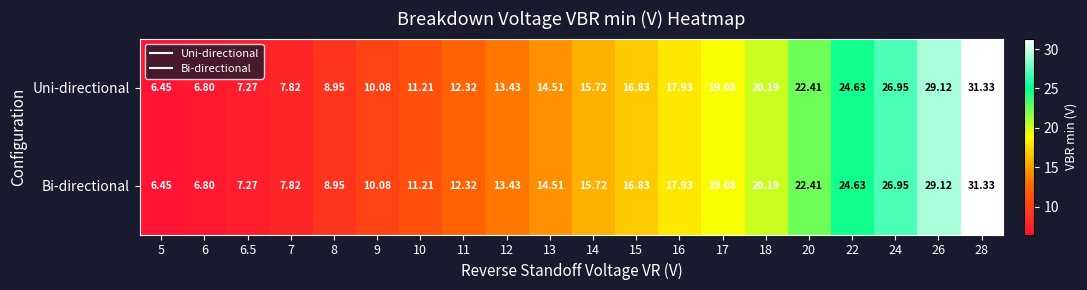

Reading left to right, list all the values displayed in this chart.

Uni-directional: 5=6.5	6=6.8	6.5=7.3	7=7.8	8=8.9	9=10.1	10=11.2	11=12.3	12=13.4	13=14.5	14=15.7	15=16.8	16=17.9	17=19.1	18=20.2	20=22.4	22=24.6	24=26.9	26=29.1	28=31.3
Bi-directional: 5=6.5	6=6.8	6.5=7.3	7=7.8	8=8.9	9=10.1	10=11.2	11=12.3	12=13.4	13=14.5	14=15.7	15=16.8	16=17.9	17=19.1	18=20.2	20=22.4	22=24.6	24=26.9	26=29.1	28=31.3